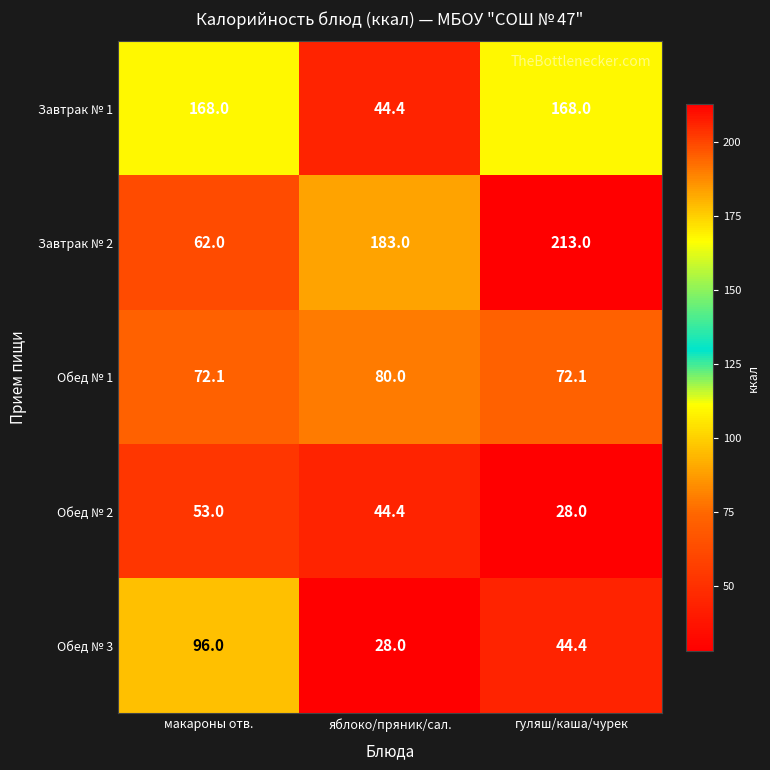

How many distinct data groups are displayed?

5